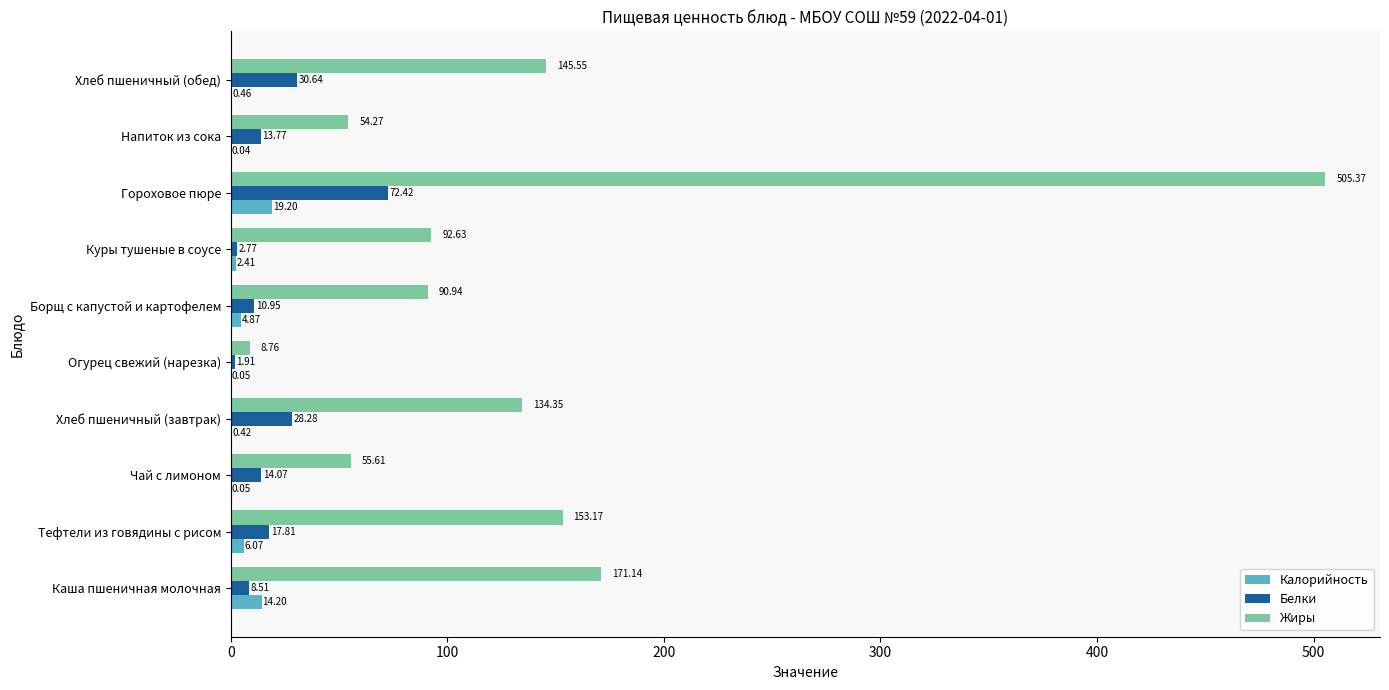

How many data points in Калорийность are above 2?

5